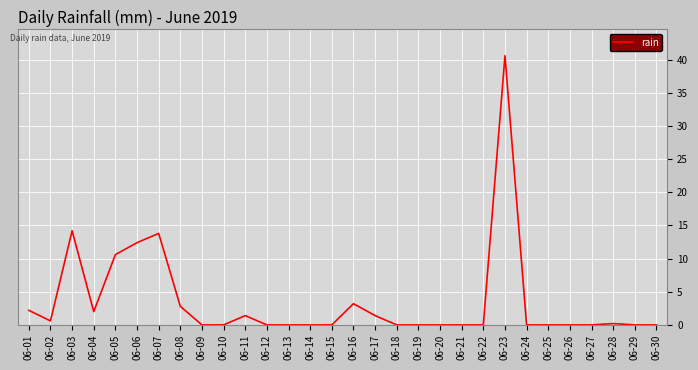

At which category does the data reach its first local peak?

06-03